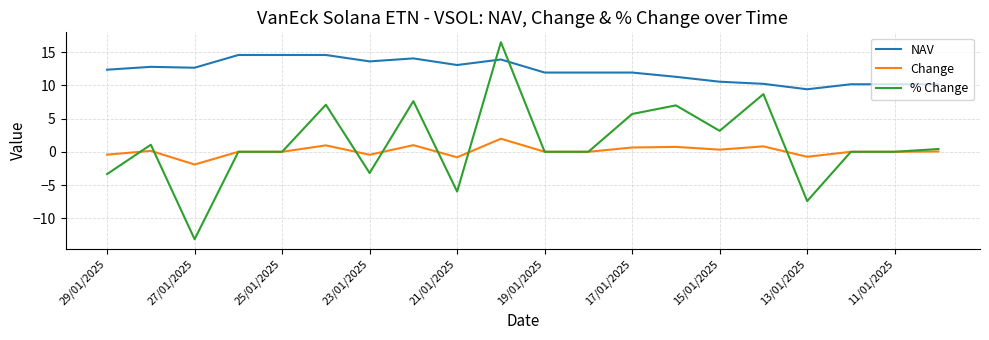

Which series has the largest total across all categories?

NAV